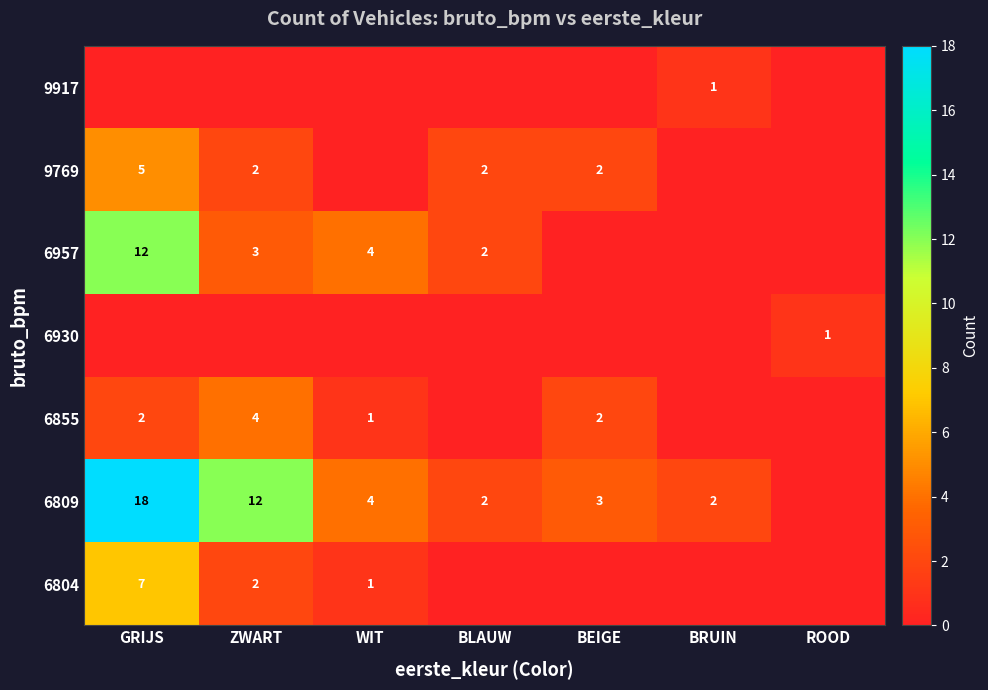

How many distinct data groups are displayed?

7